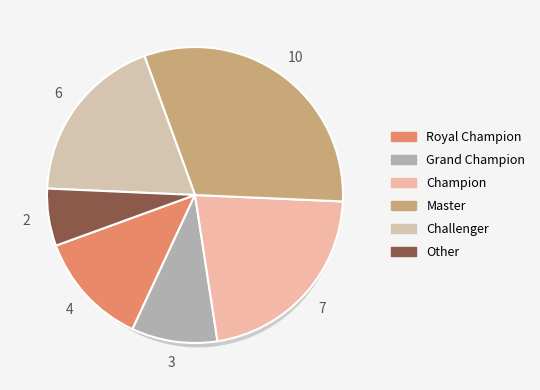

True or false: Challenger accounts for 19% of the total.

True